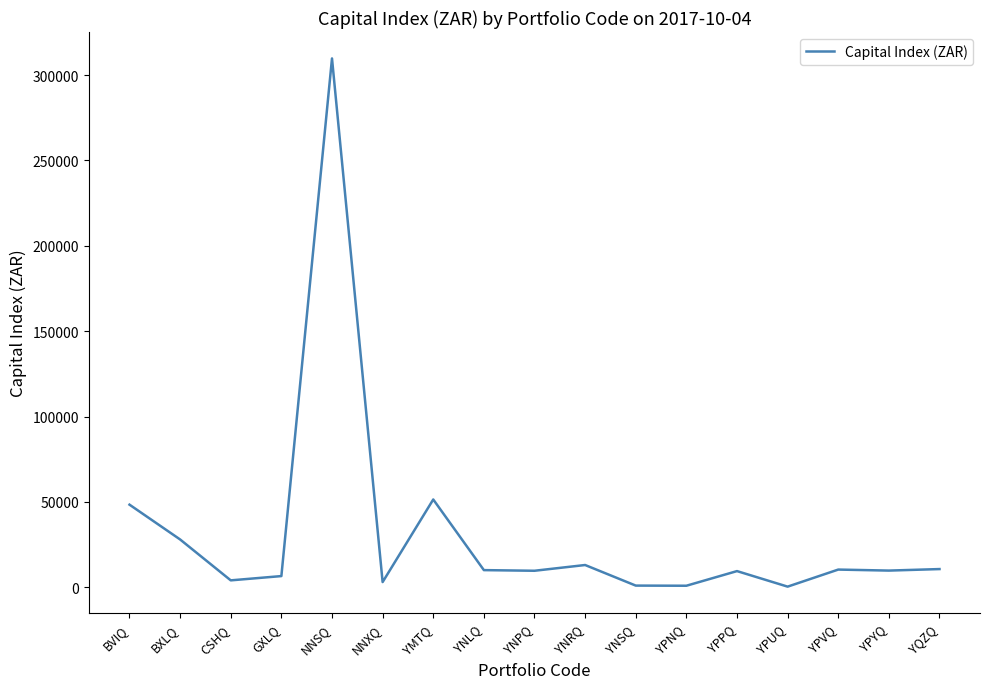

What is the ratio of the value at BVIQ to the value at YQZQ?

4.5